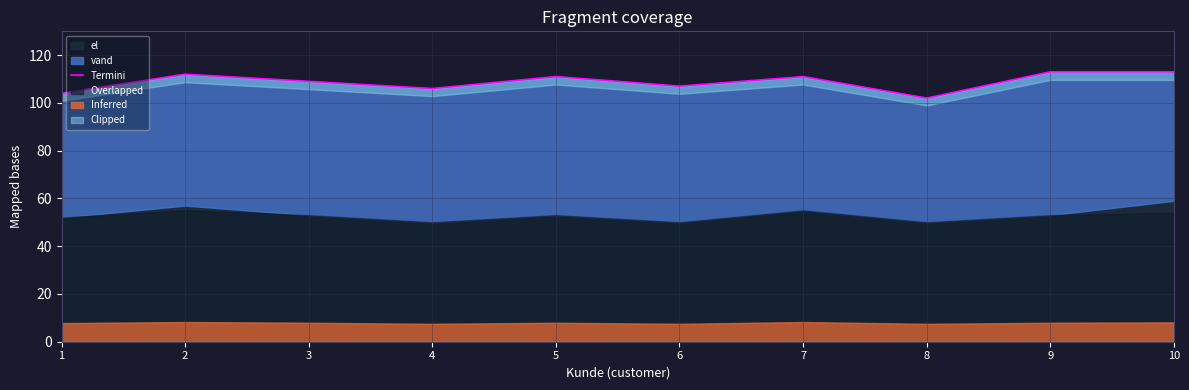

What is the approximate value at 6, to the nearest 10?

110